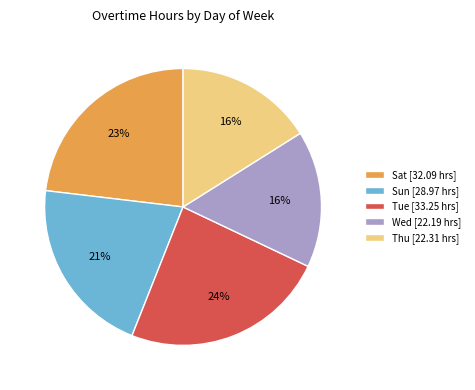

Count the number of slices in the pie.

5